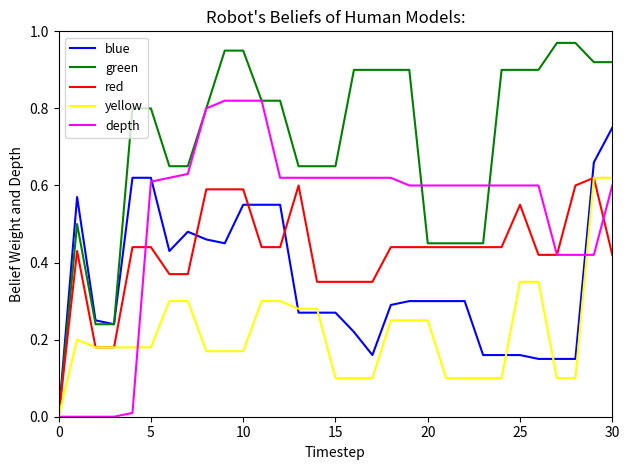

Which series has the largest total across all categories?

green